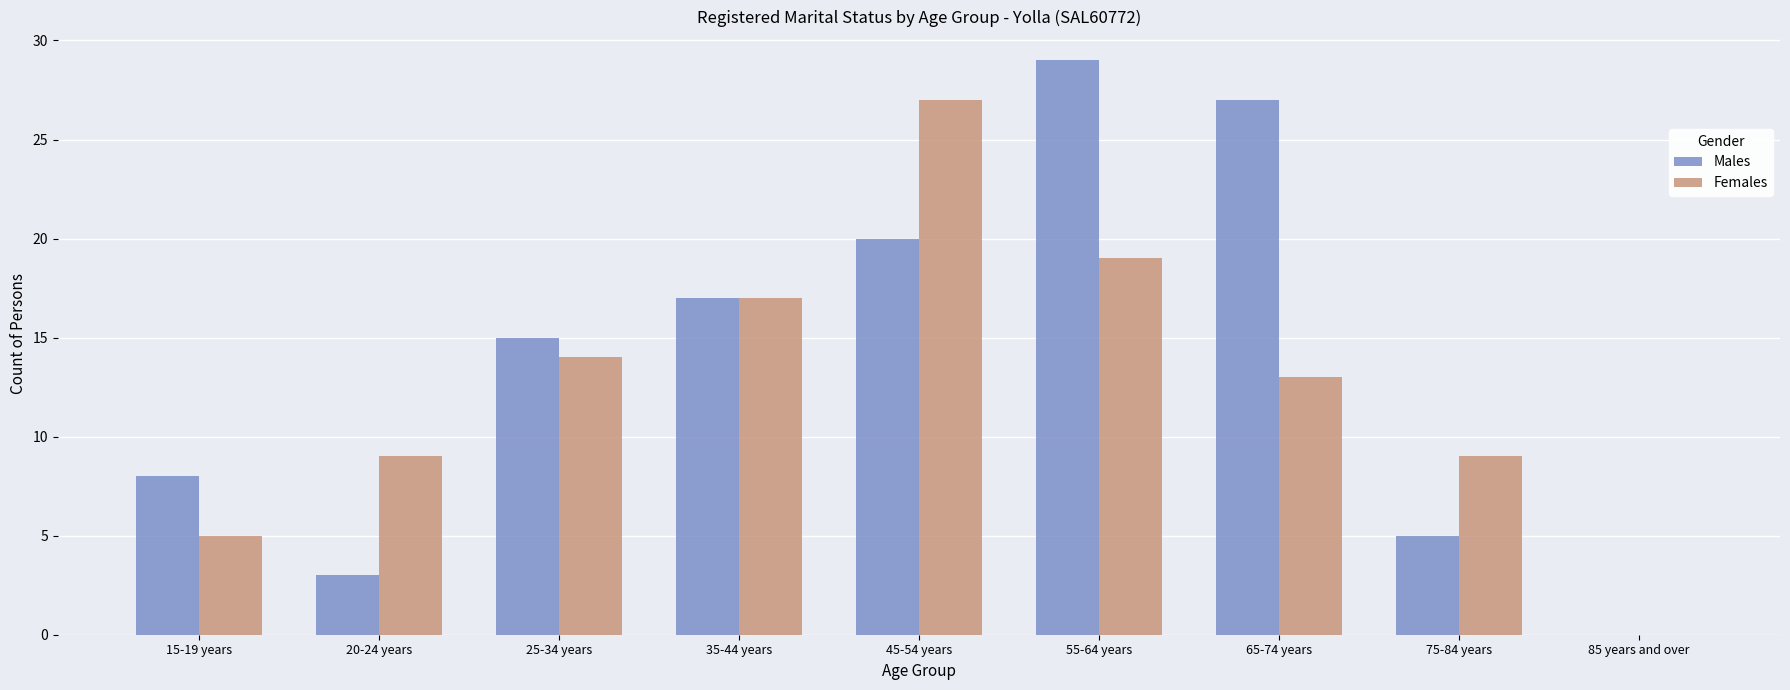

The Males series shows 14 at 15-19 years. True or false?

False